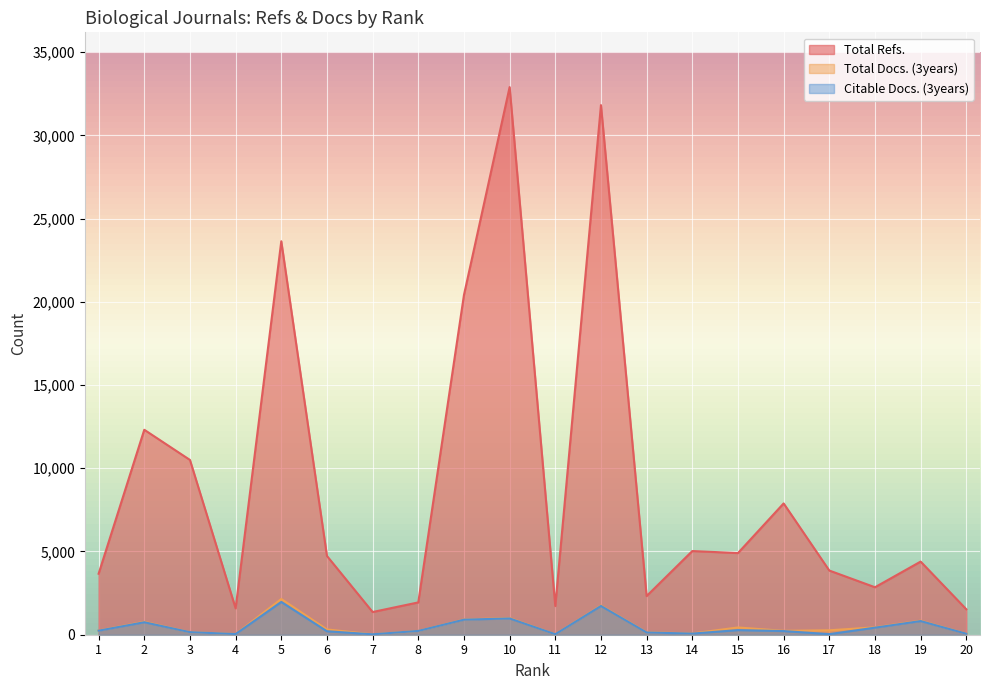

Which label corresponds to the largest value in the chart?

10